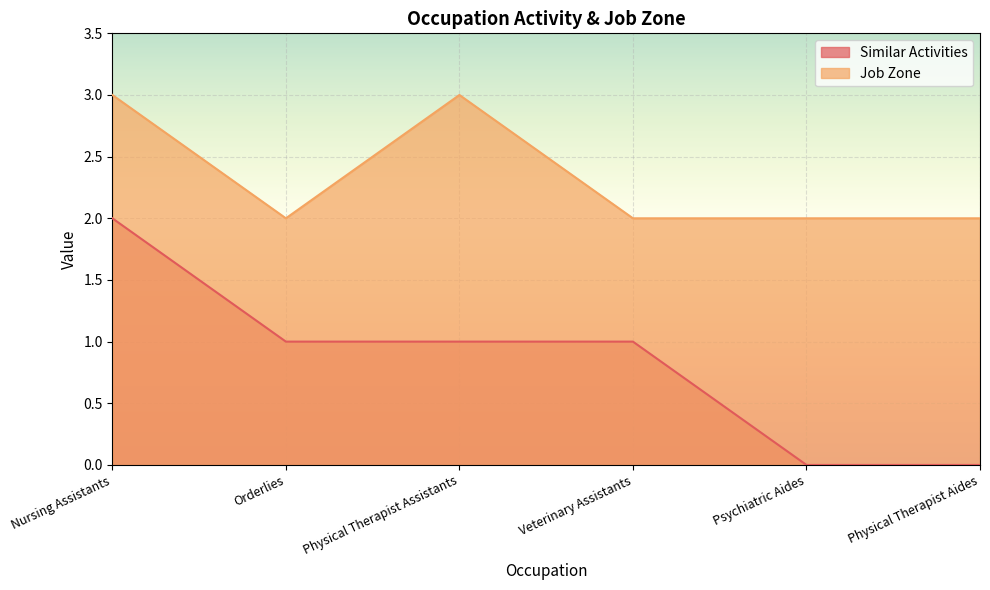

Is it true that Similar Activities equals 1 at Psychiatric Aides?

False